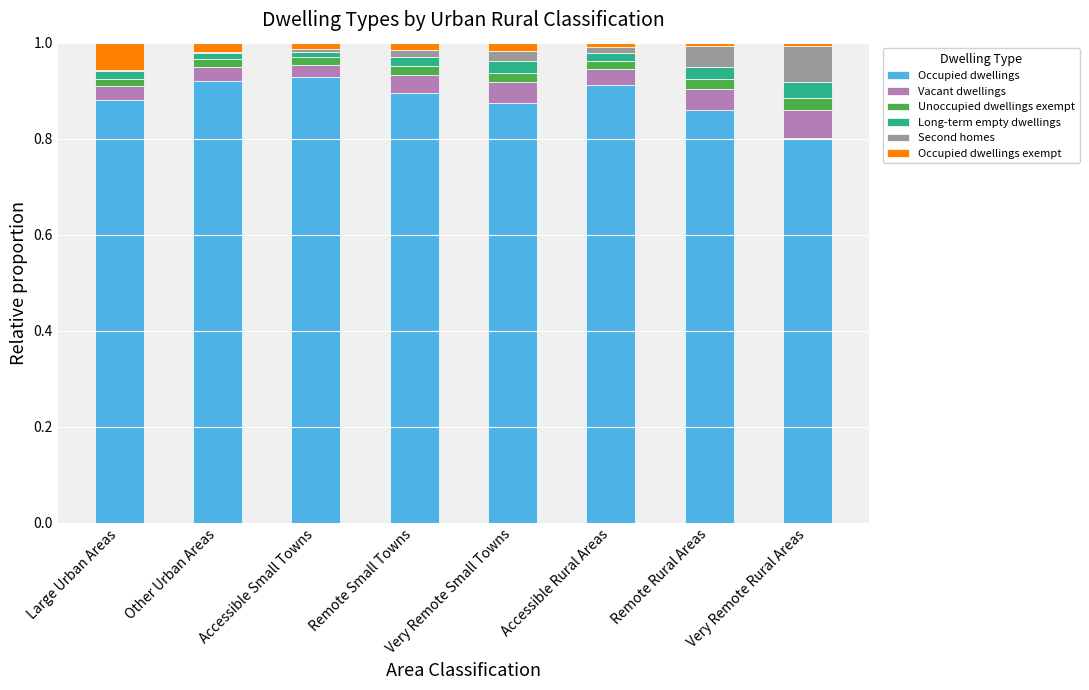

What is the sum of all Occupied dwellings values?

7.1